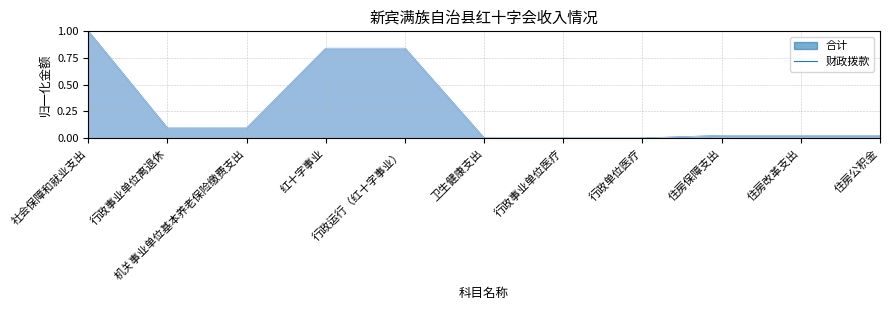

Rank the series by their maximum value, from highest to lowest.

合计 (线), 财政拨款 (线)